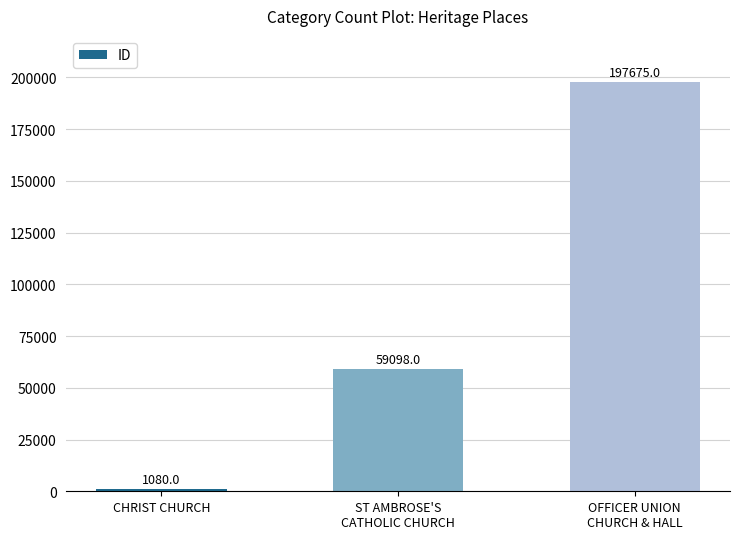

Which label corresponds to the largest value in the chart?

OFFICER UNION
CHURCH & HALL